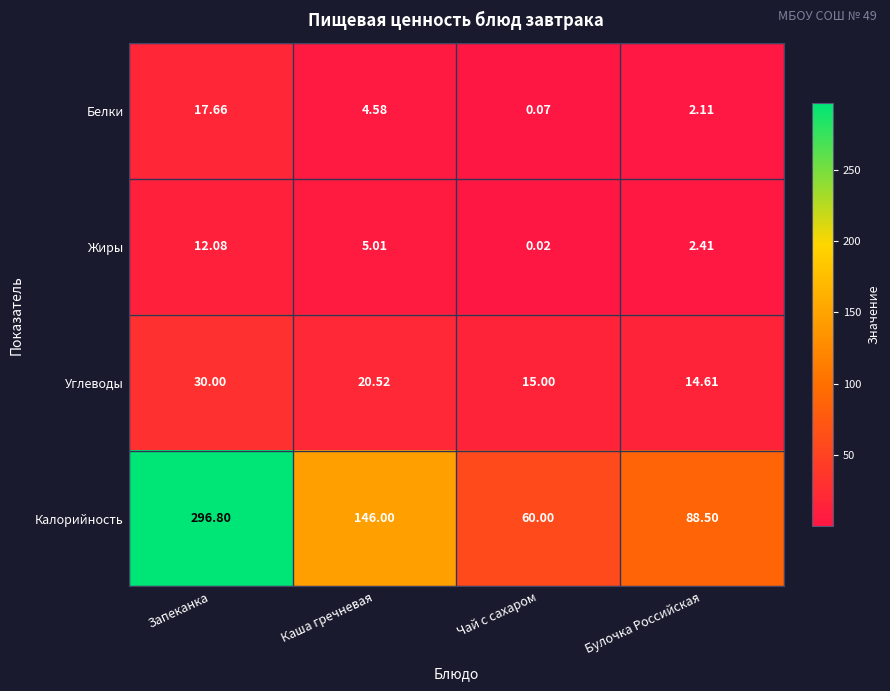

At Запеканка, list the series in order from largest to smallest.

Калорийность, Углеводы, Белки, Жиры